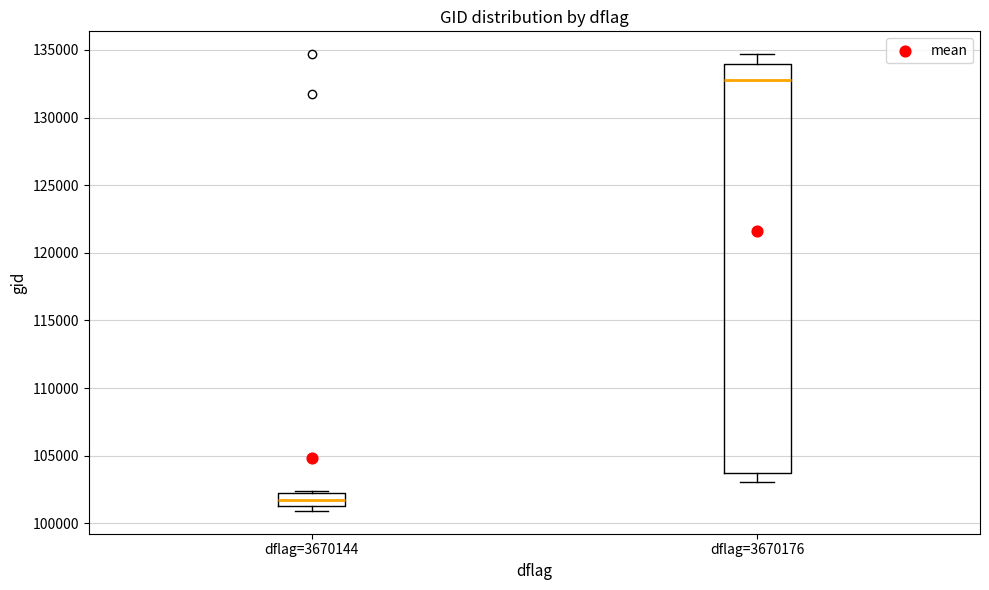

Which box is the tallest, from its lower edge to its upper edge?

dflag=3670176